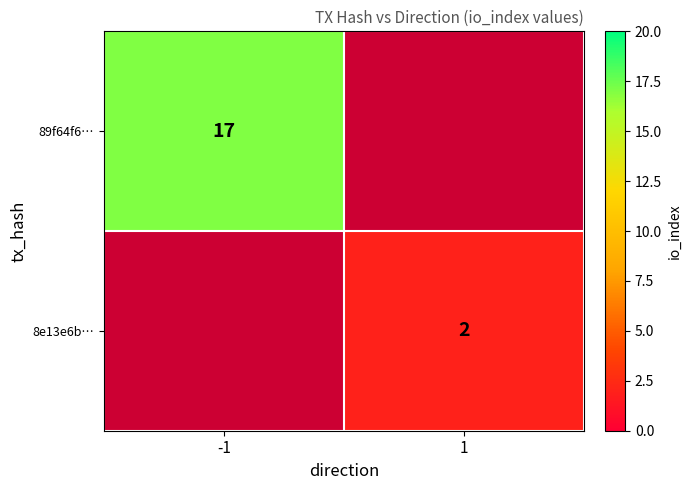

How many series are shown in this chart?

2